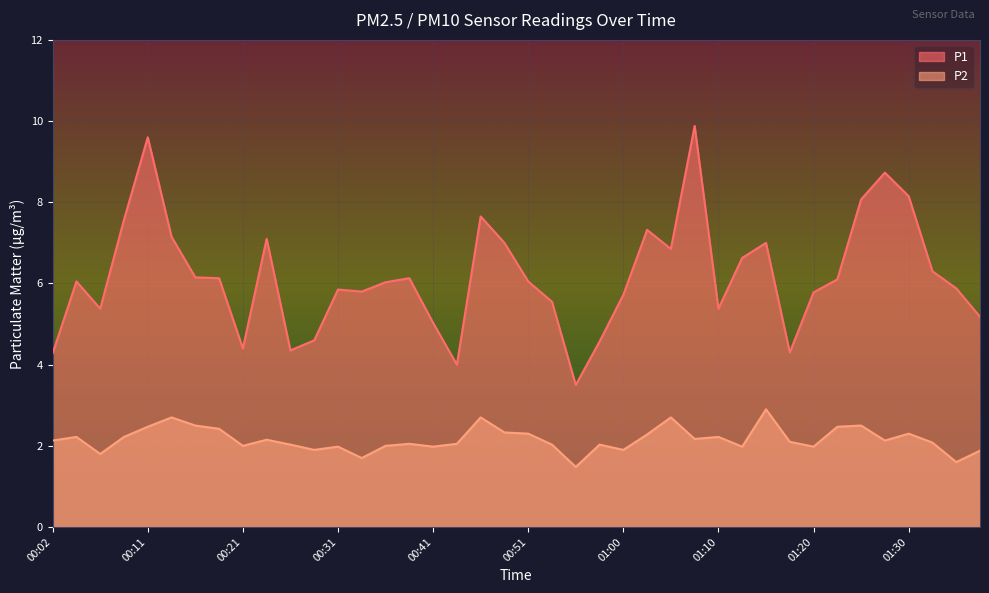

Is it true that P1 equals 6.0 at 00:51?

True